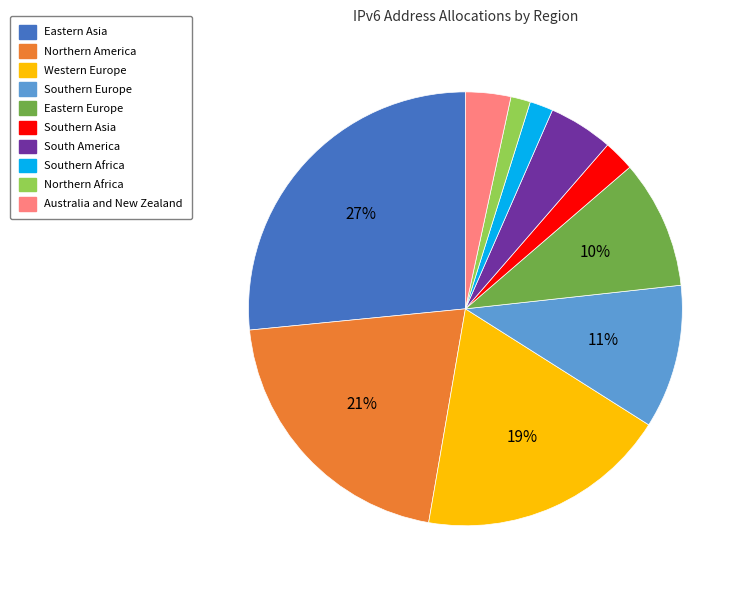

Which category has the biggest portion of the pie?

Eastern Asia